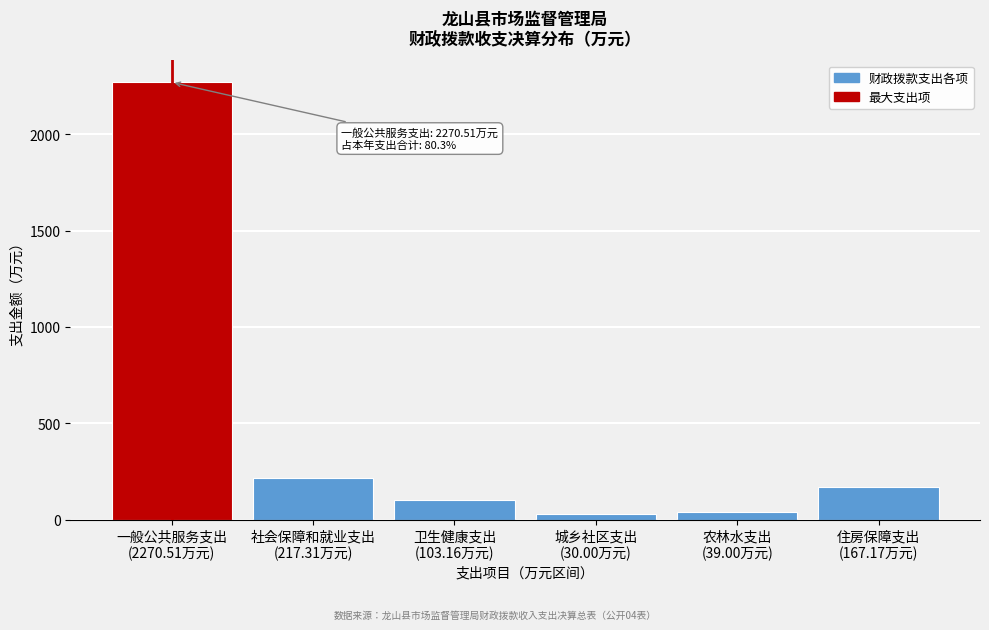

What is the value of the 2nd bar from the left?

217.3